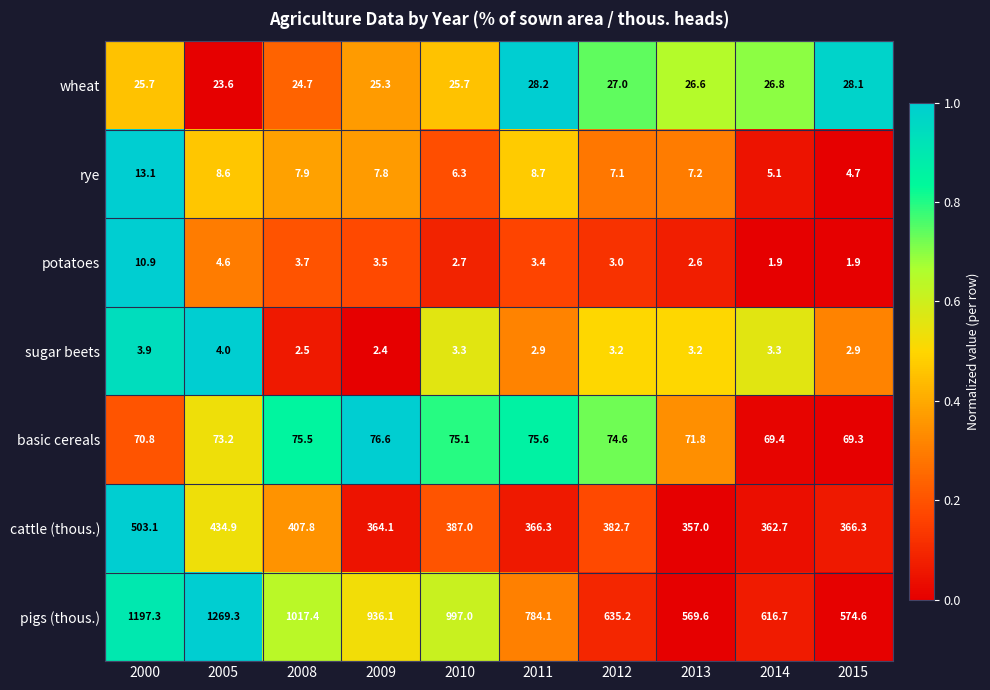

At how many categories does at least one series exceed 649?

6